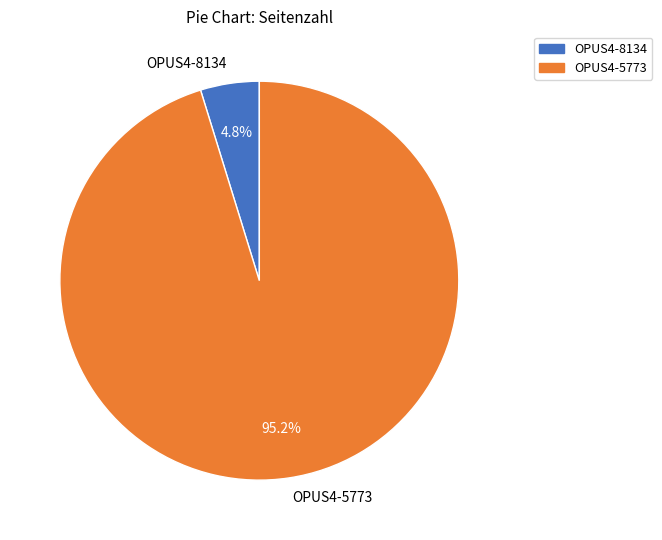

What percentage is the OPUS4-5773 slice, to the nearest percent?

95%